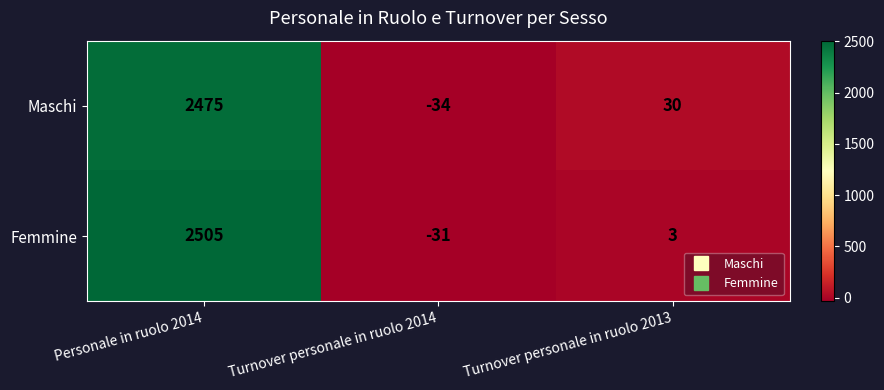

At Turnover personale in ruolo 2014, list the series in order from largest to smallest.

Femmine, Maschi